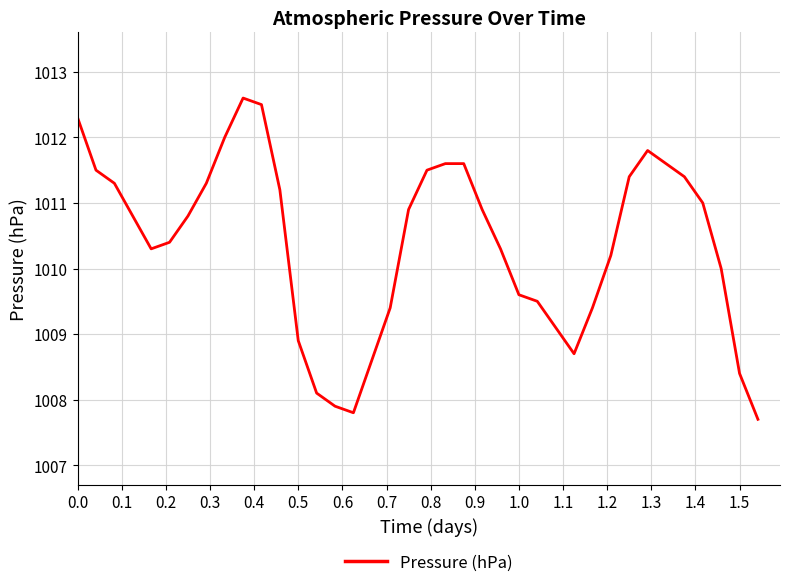

What is the difference between the maximum and minimum values?

4.9